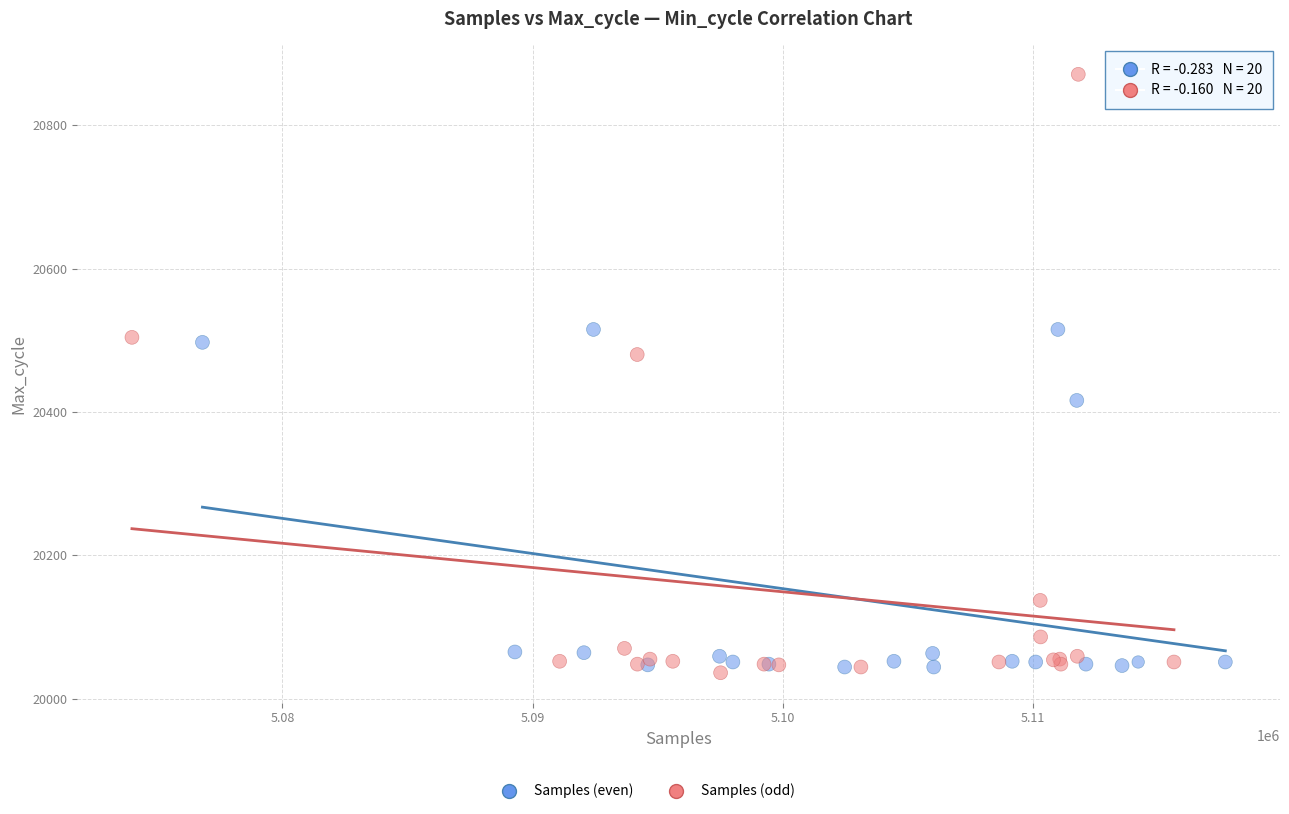

Which series contains the lowest Y value?

Samples (odd)